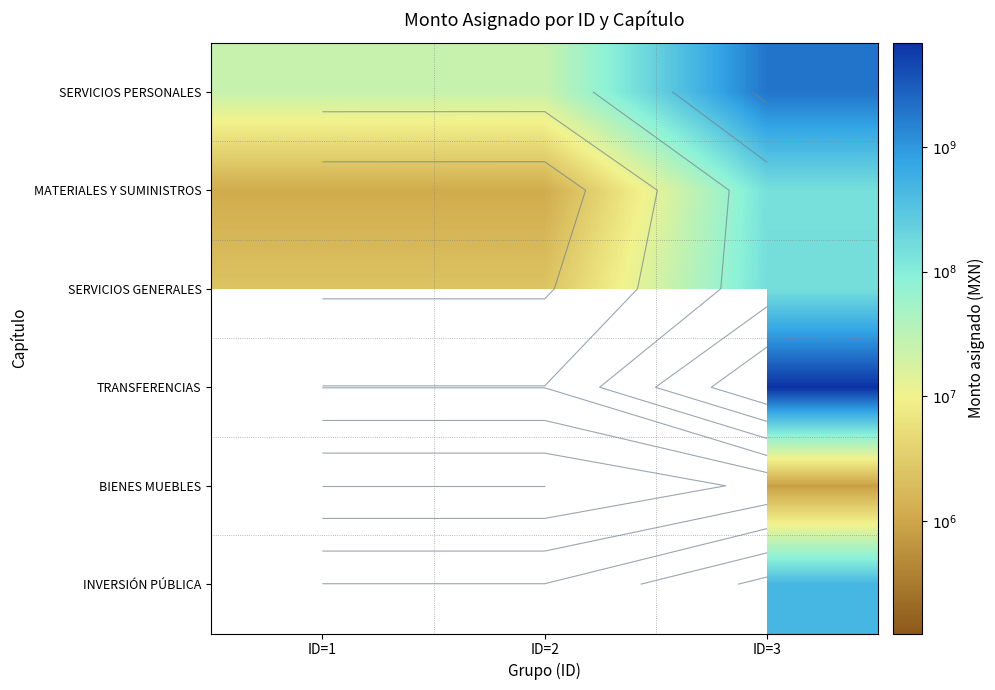

Count the number of data series in this chart.

6